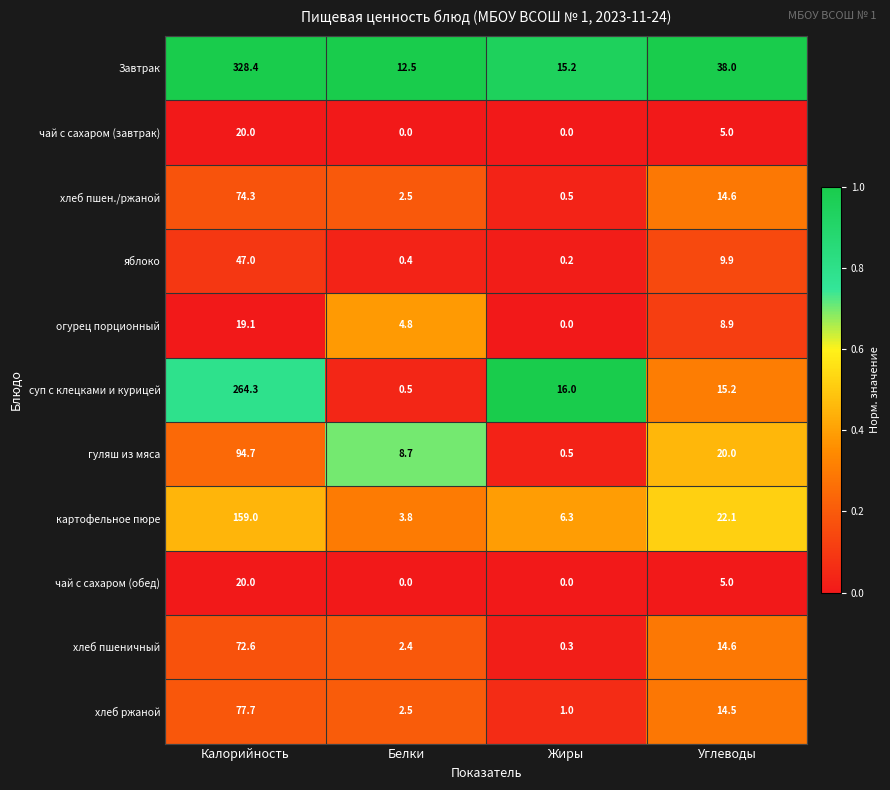

What is the difference between the maximum and minimum values in the хлеб пшен./ржаной series?

73.8